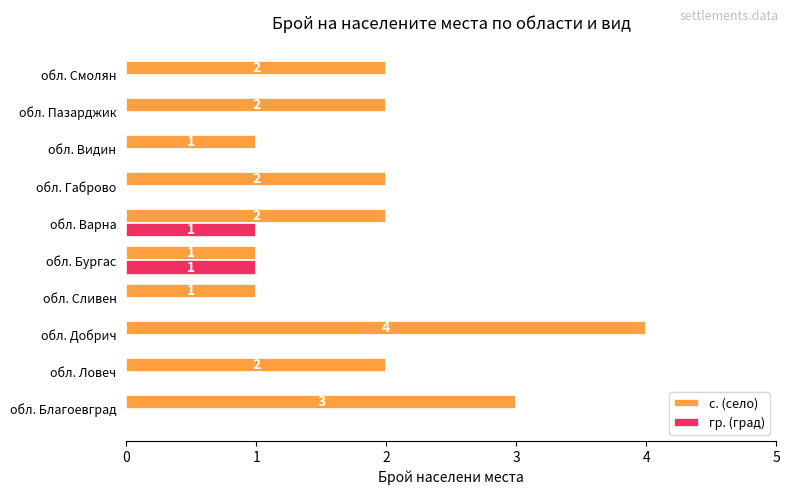

At which category is the sum across all series the highest?

обл. Добрич